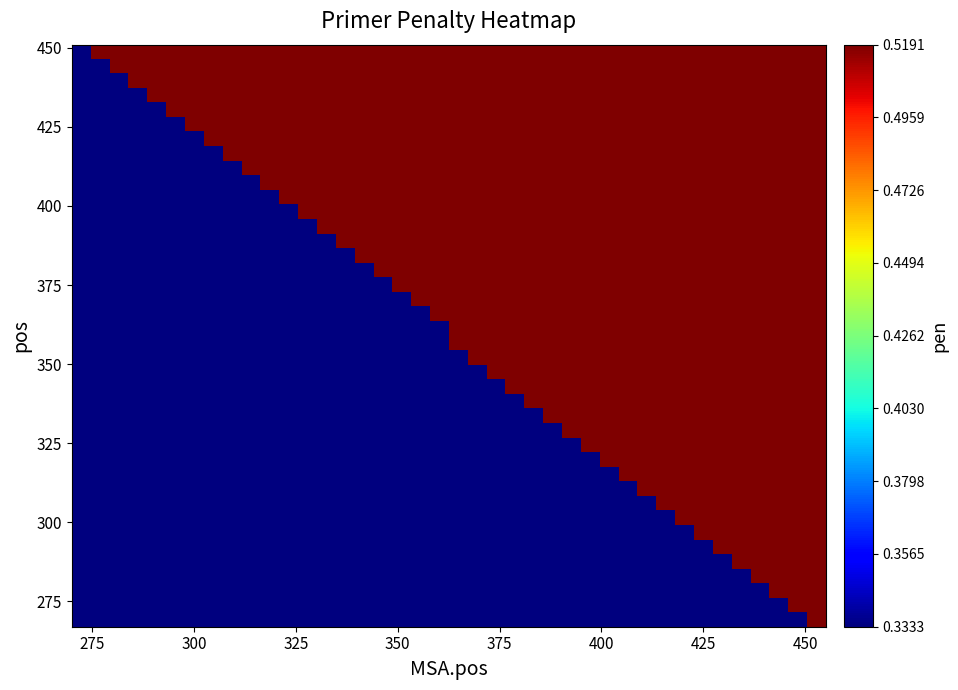

What is the minimum value shown in the chart?

0.3